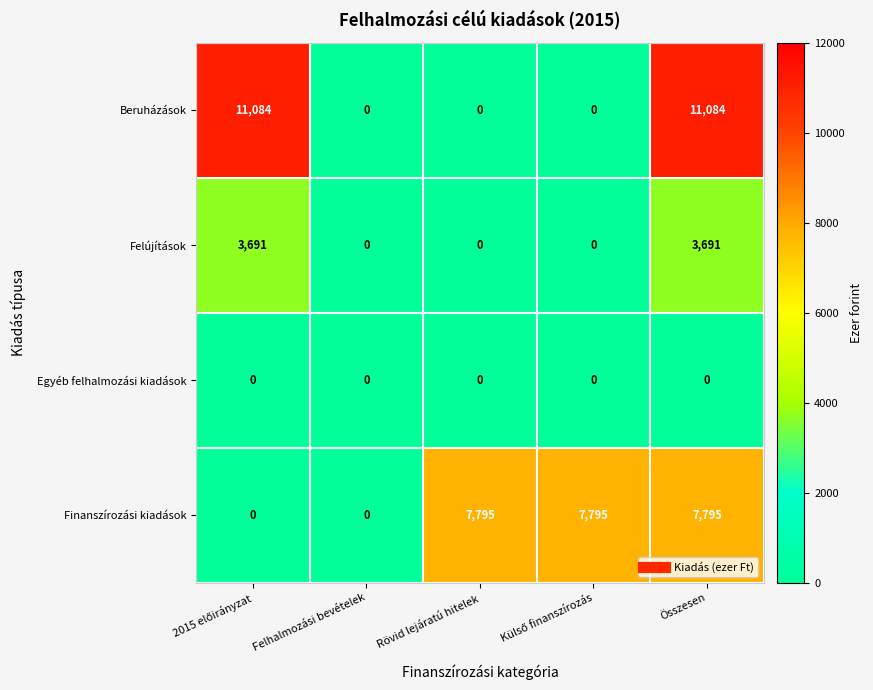

Reading left to right, transcribe all the data shown in this chart.

Beruházások: 11084	0	0	0	11084
Felújítások: 3691	0	0	0	3691
Egyéb felhalmozási kiadások: 0	0	0	0	0
Finanszírozási kiadások: 0	0	7795	7795	7795